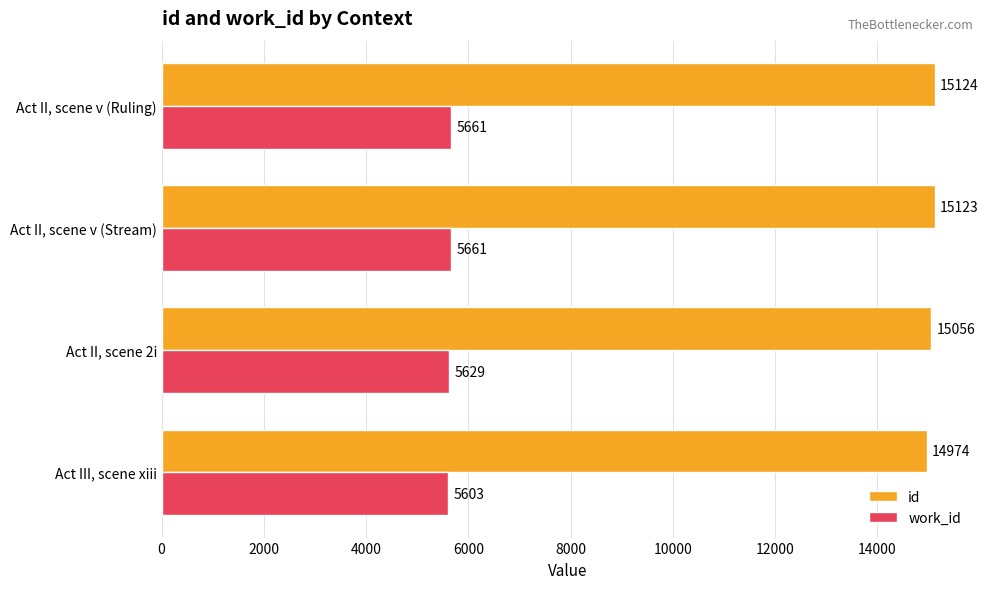

What is the difference between the maximum and second lowest values in the work_id series?

32